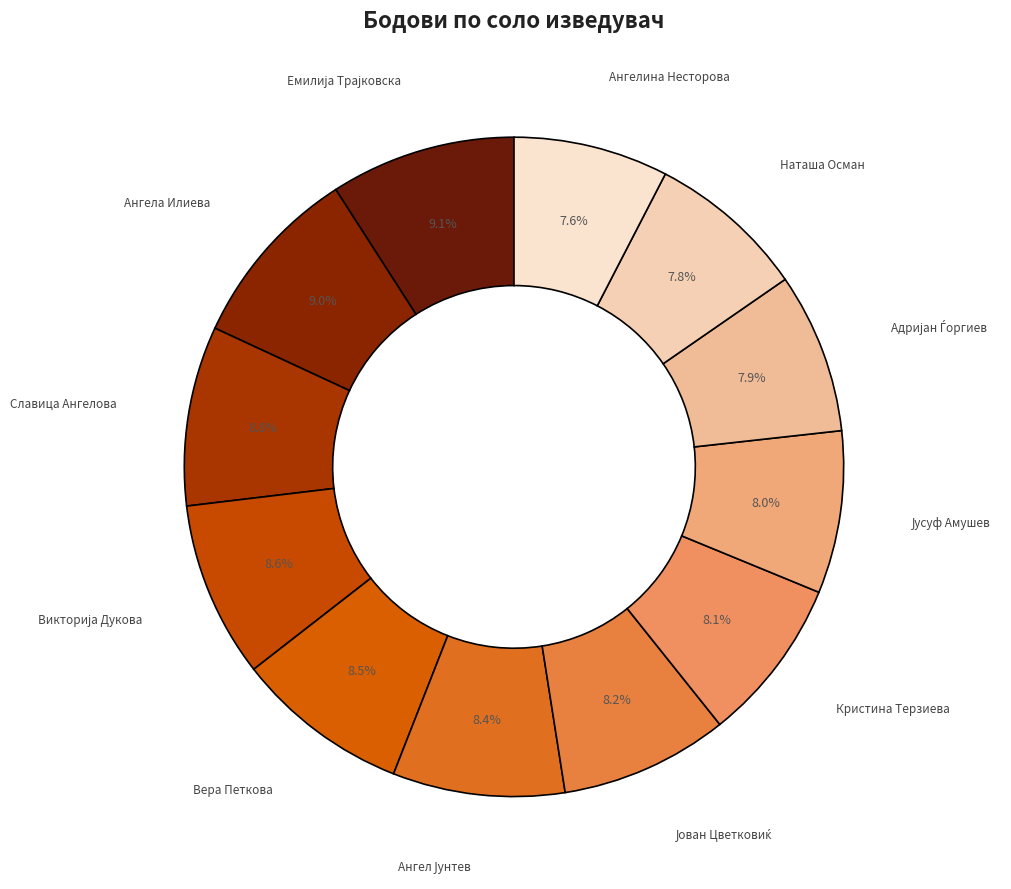

Is there any slice that represents more than half of the pie?

No